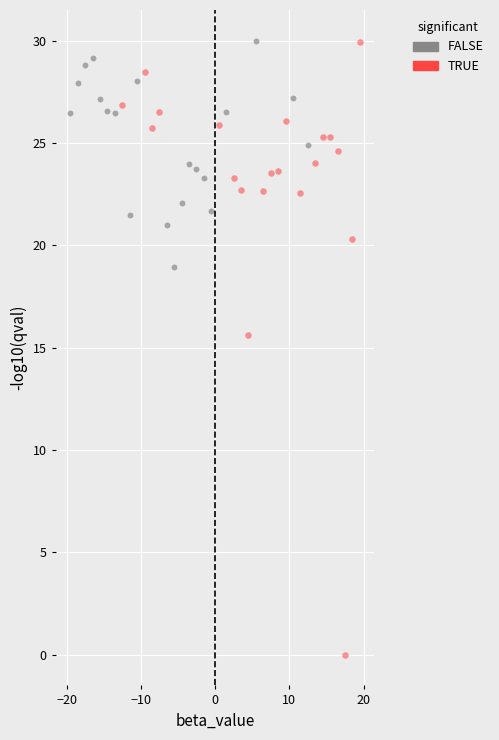

Which series has the largest Y range (max minus min)?

TRUE